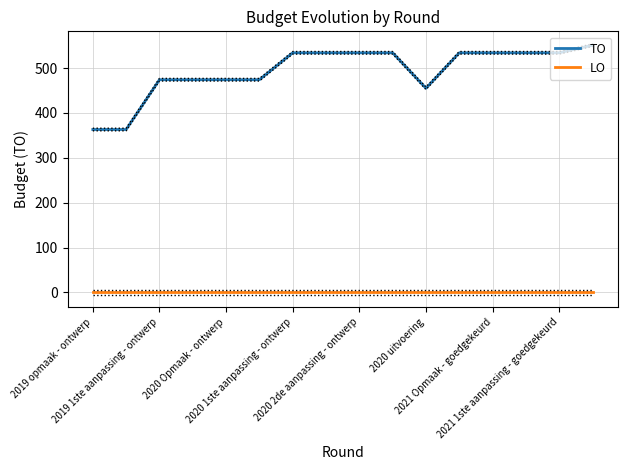

Is the value of LO at 9 greater than the value of TO at 2019 opmaak - ontwerp?

No